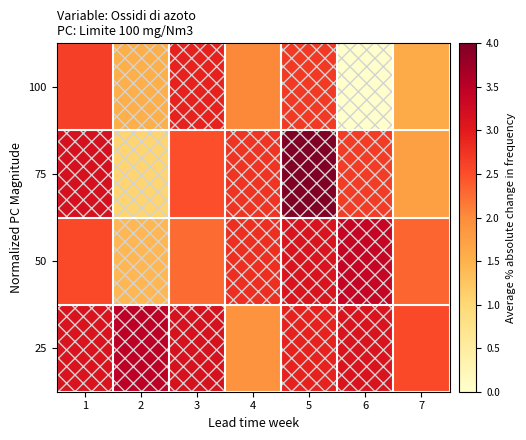

Reading right to left, list all the values displayed in this chart.

100: 7=1.6	6=0.0	5=2.7	4=2.0	3=2.9	2=1.5	1=2.6
75: 7=1.7	6=2.7	5=4.0	4=2.7	3=2.5	2=1.1	1=3.2
50: 7=2.3	6=3.4	5=3.1	4=2.8	3=2.3	2=1.4	1=2.5
25: 7=2.5	6=3.1	5=2.9	4=1.9	3=3.2	2=3.5	1=3.1